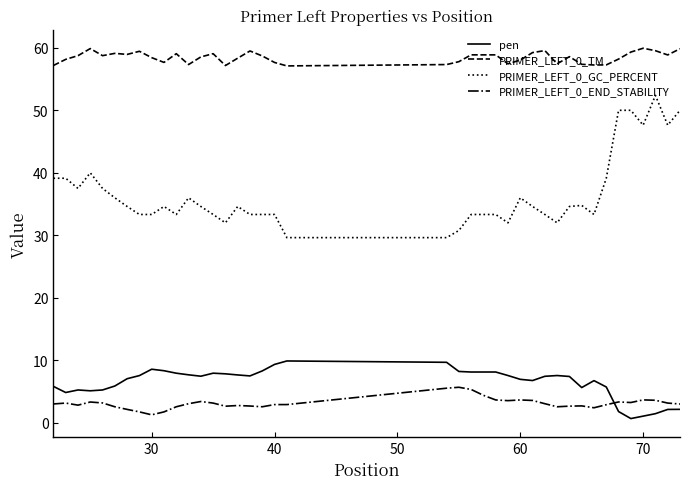

What is the lowest value of the PRIMER_LEFT_0_GC_PERCENT series?

29.6